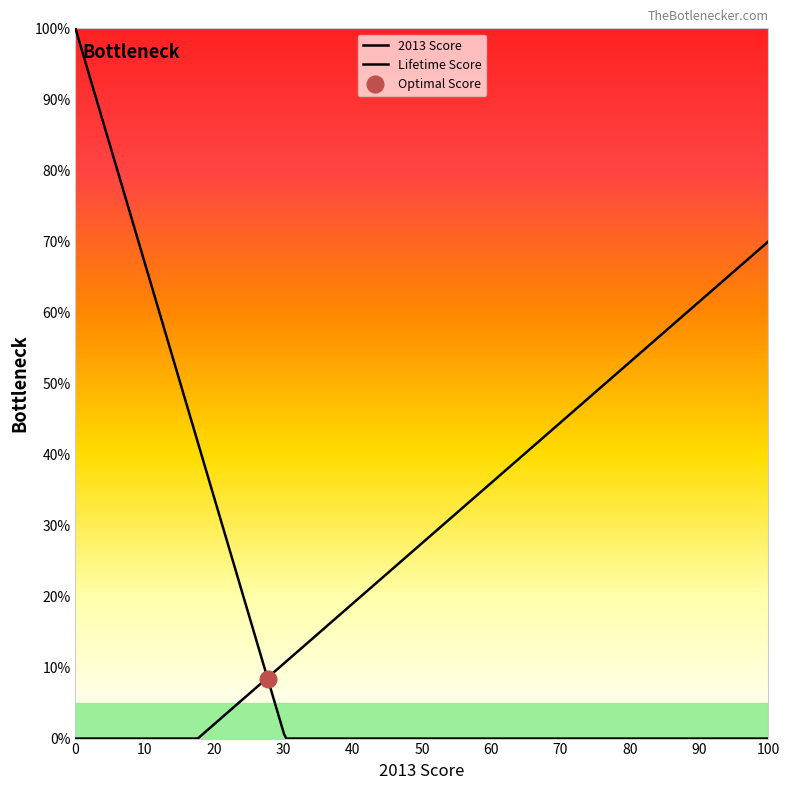

Rank the series by their maximum value, from lowest to highest.

Lifetime Score, 2013 Score